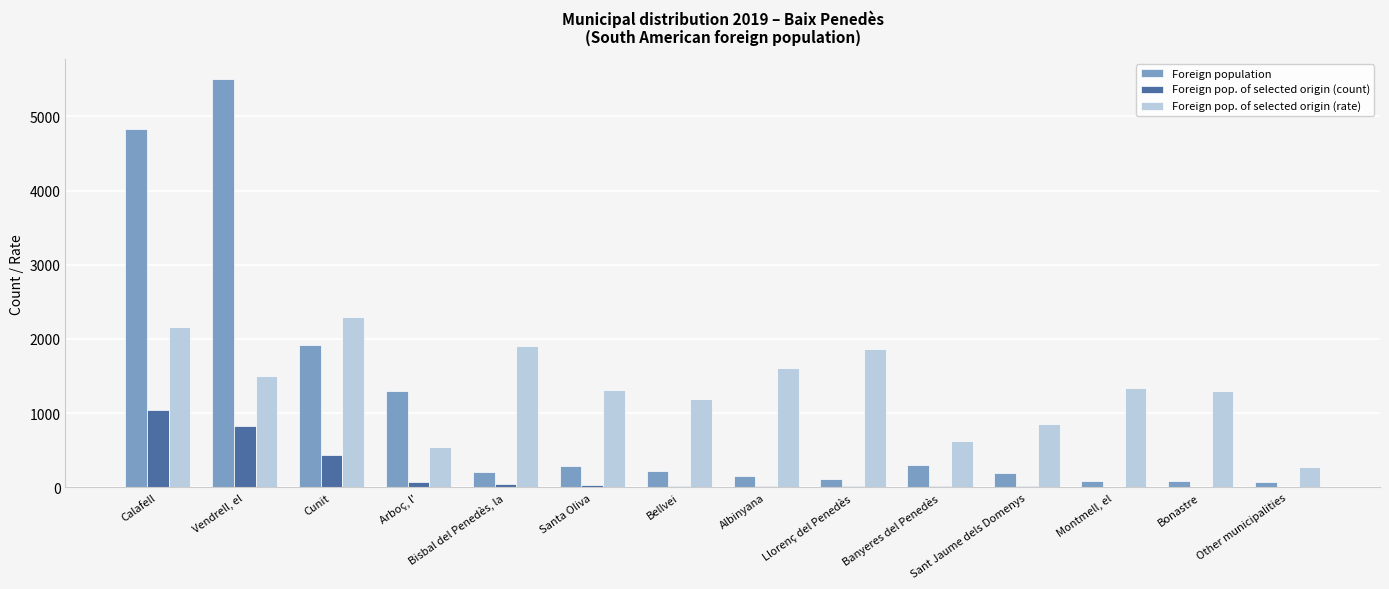

What is the approximate value of Foreign pop. of selected origin (rate) at Bellvei?

1198